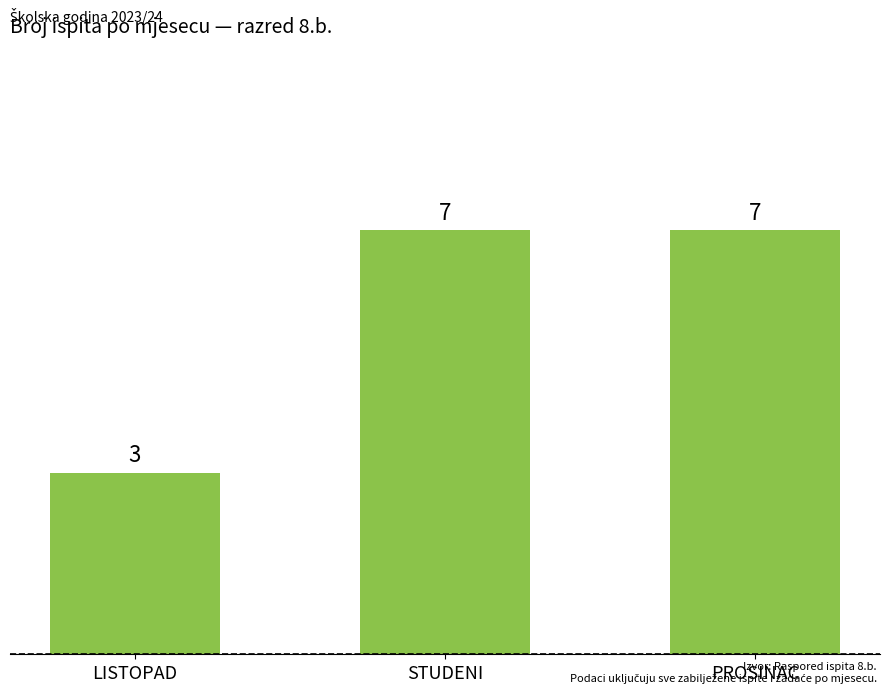

What is the change in value from LISTOPAD to PROSINAC?

+4